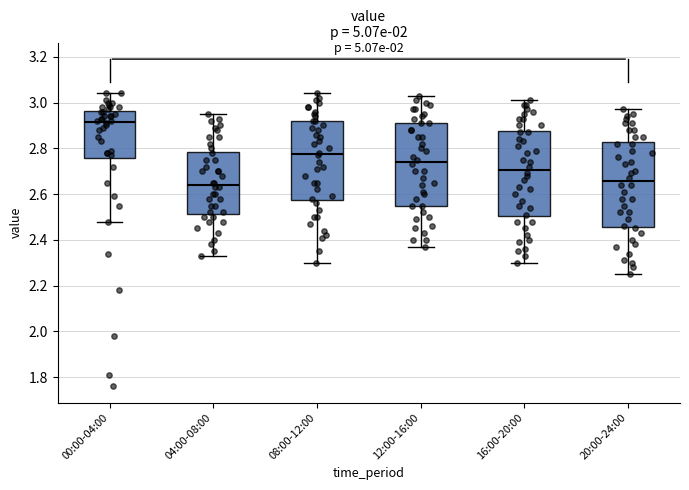

Reading left to right, read every box against the y-axis: the position of its median line, the range the box covers, and the ends of its whiskers. The values are not printed on the chart, so give them approximately, as read against the axis.

00:00-04:00: median 2.92, box 2.76 to 2.96, whiskers 2.48 to 3.04
04:00-08:00: median 2.64, box 2.52 to 2.78, whiskers 2.34 to 2.96
08:00-12:00: median 2.78, box 2.58 to 2.92, whiskers 2.30 to 3.04
12:00-16:00: median 2.74, box 2.56 to 2.92, whiskers 2.38 to 3.04
16:00-20:00: median 2.70, box 2.50 to 2.88, whiskers 2.30 to 3.02
20:00-24:00: median 2.66, box 2.46 to 2.82, whiskers 2.26 to 2.98